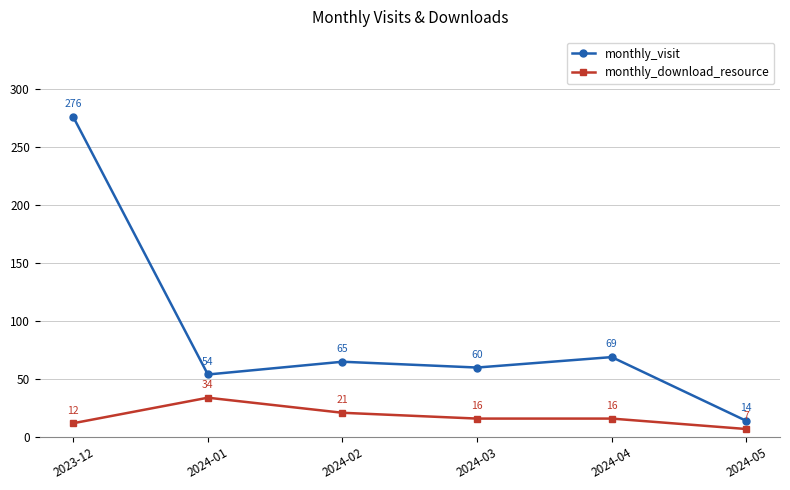

Rank the series by their average value, from lowest to highest.

monthly_download_resource, monthly_visit